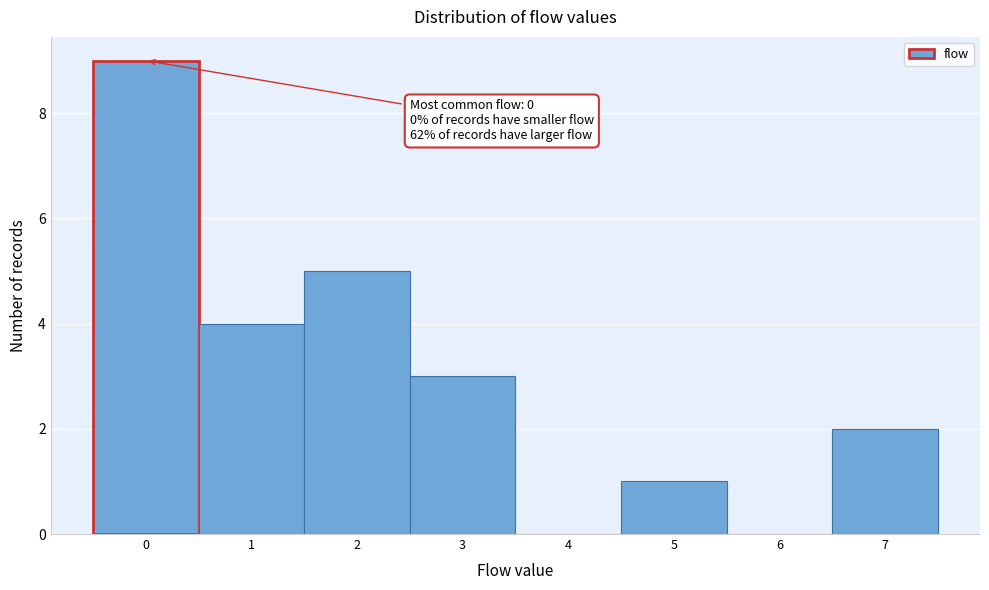

Which range on the x-axis has the tallest bar?

-0.5 to 0.5